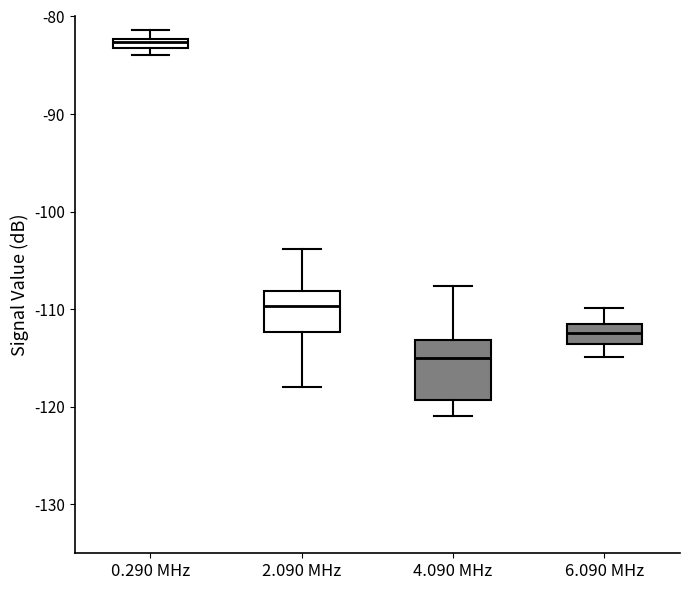

Where does the upper whisker of the box for 6.090 MHz end on the y-axis? The values are not printed on the chart, so give them approximately, as read against the axis.

-110